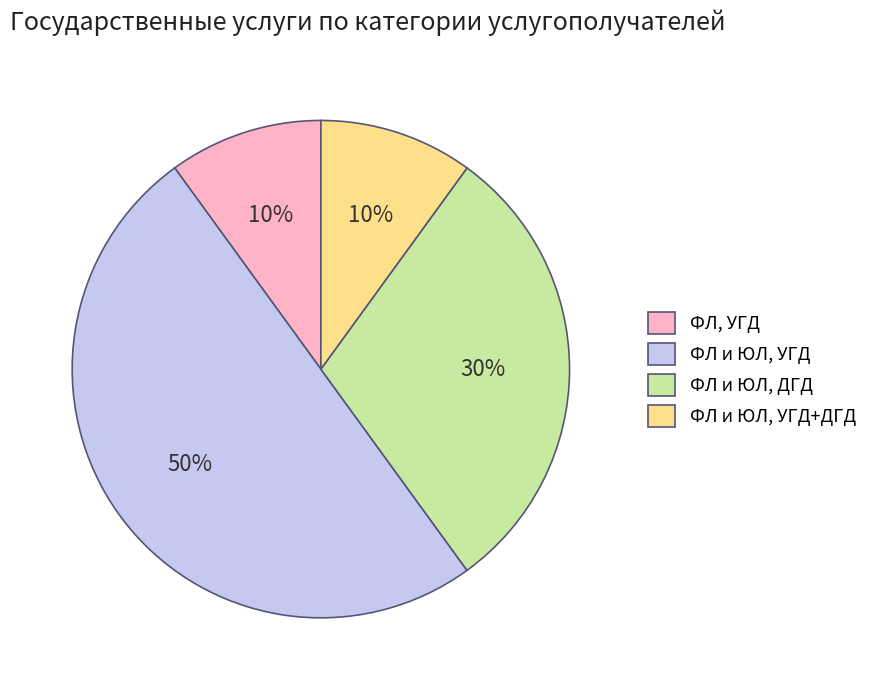

To the nearest percent, what is the average slice percentage?

25%